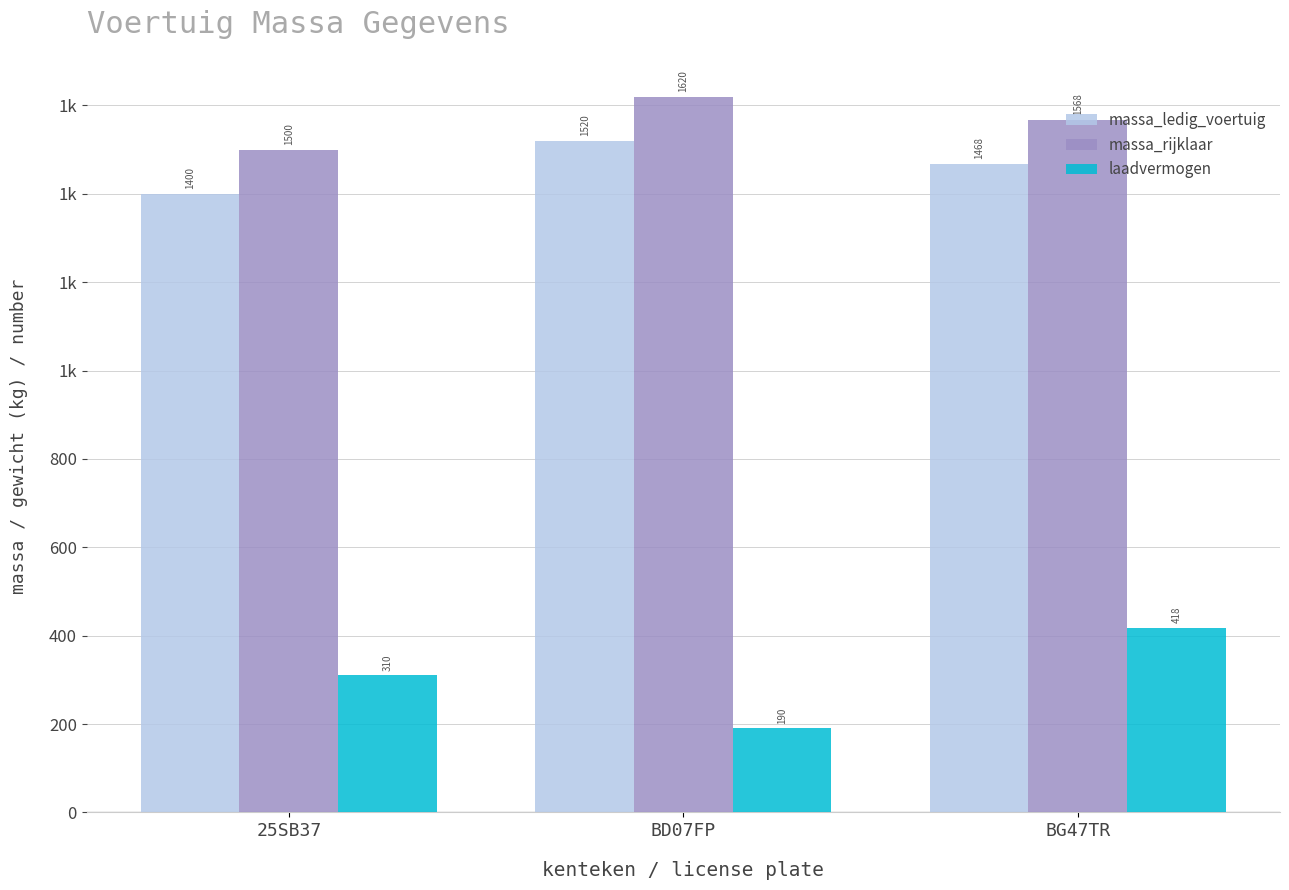

Where is massa_rijklaar nearest to the value 1560?

BG47TR